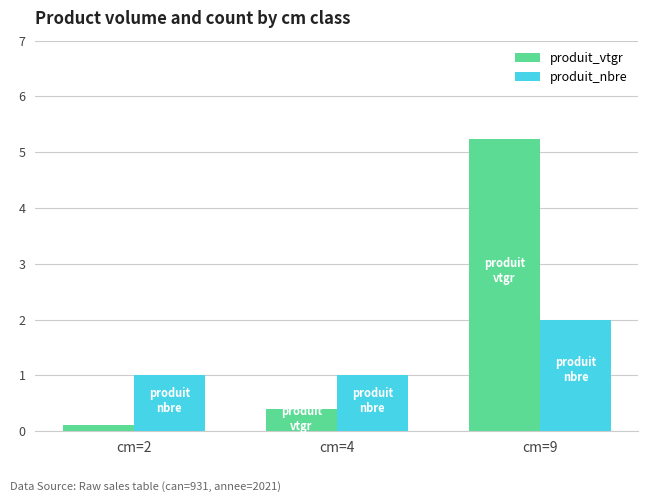

Count the produit_nbre values in the range 1 to 2.

3